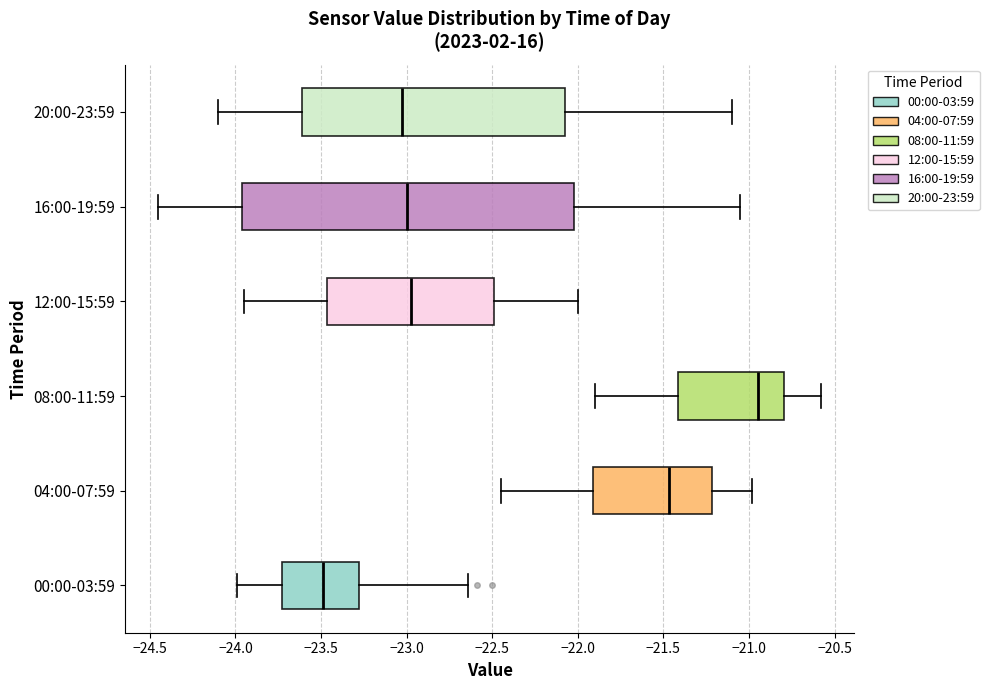

Which box's median line is the furthest to the left?

00:00-03:59